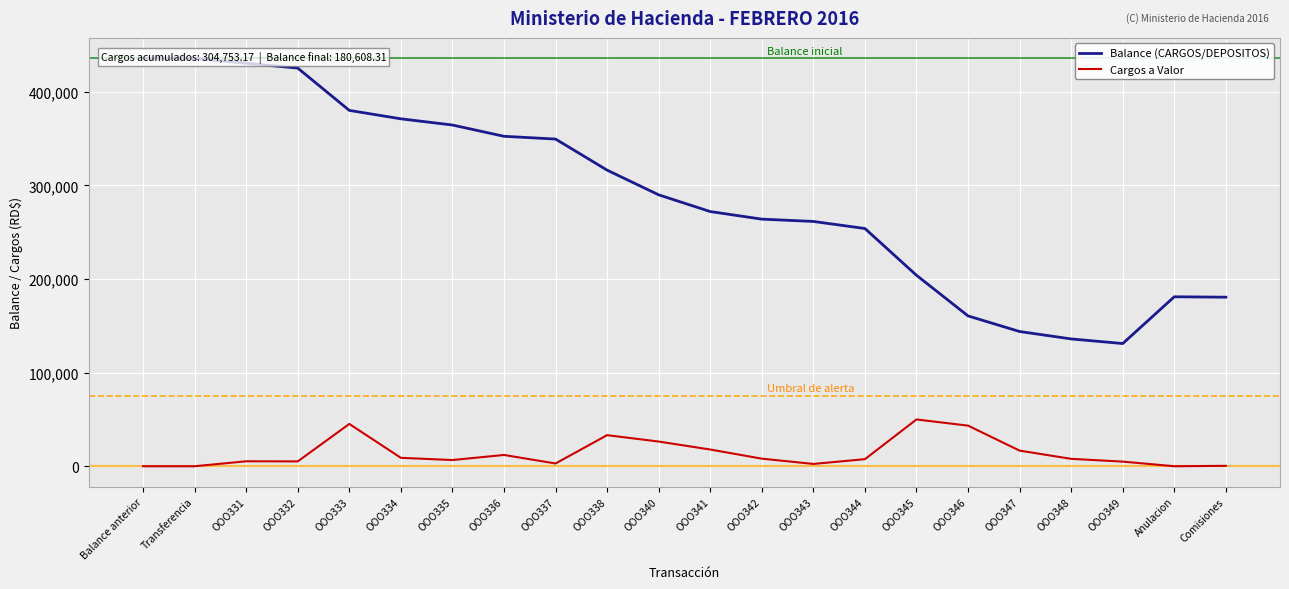

Is it true that Balance (CARGOS/DEPOSITOS) equals 109152.2 at OOO340?

False